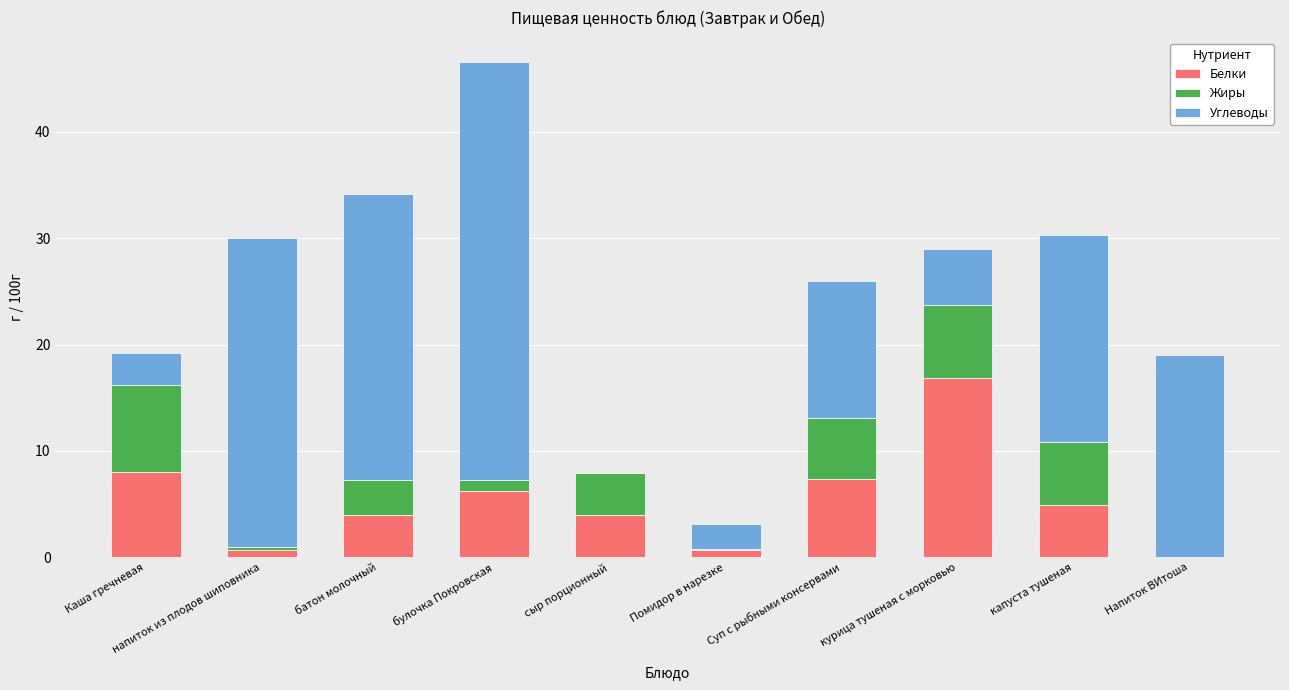

What is the maximum value for Белки?

16.9